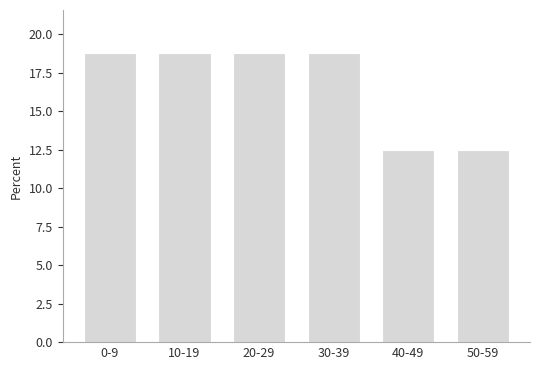

Reading left to right, transcribe all the data shown in this chart.

18.8	18.8	18.8	18.8	12.5	12.5